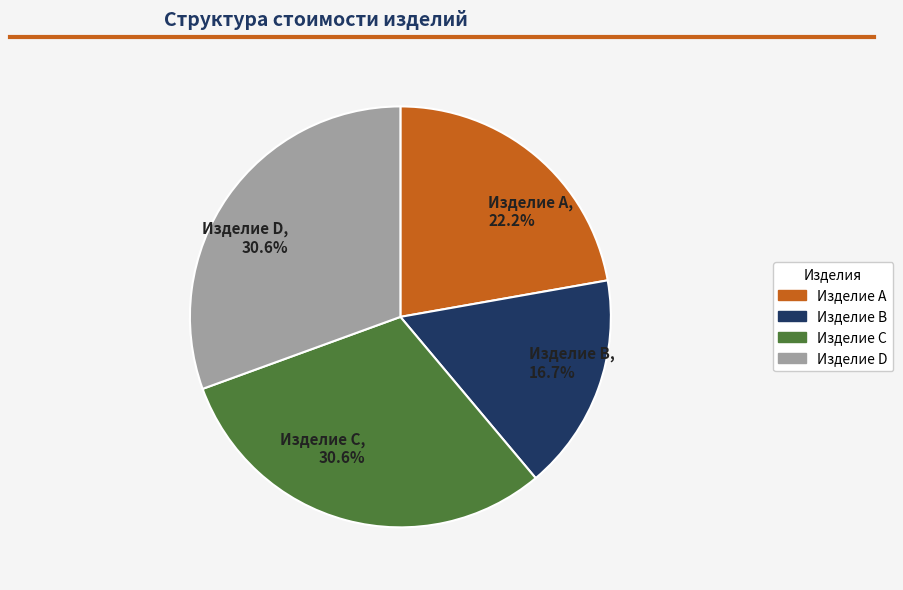

To the nearest percent, what is the difference between the Изделие C and Изделие B slice percentages?

14%